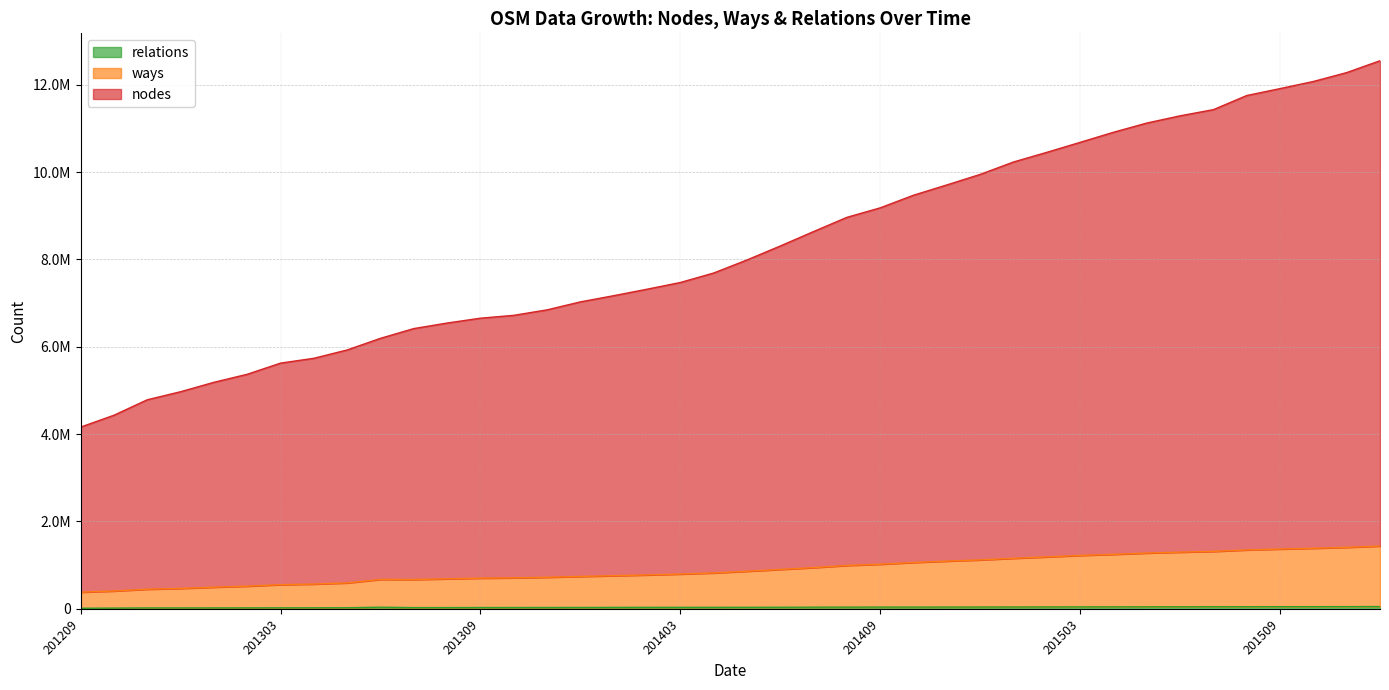

What is the value of the ways point at the 31st from the left?

1223599